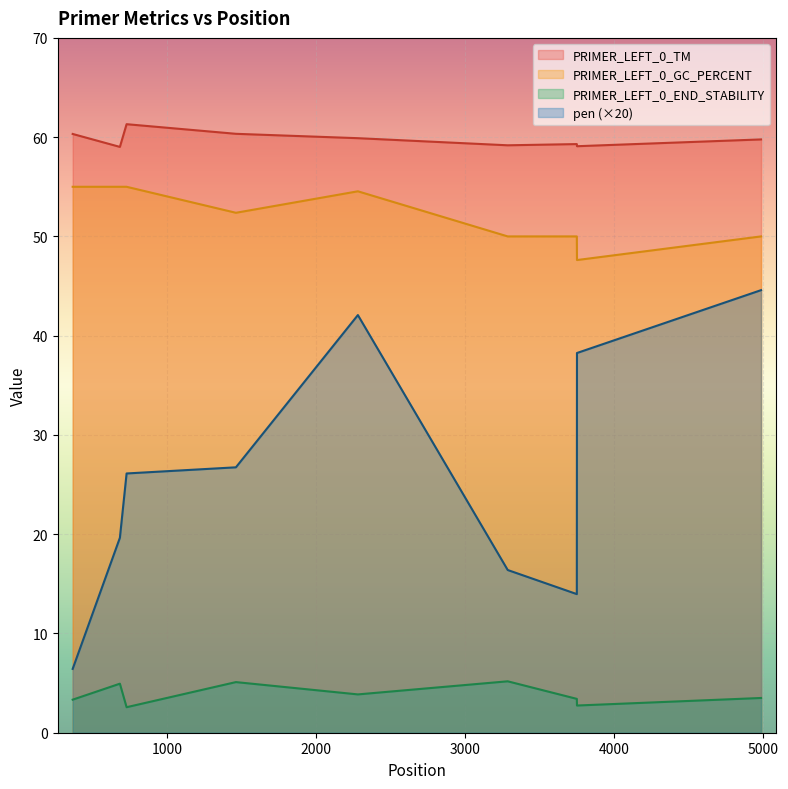

What is the average value of the PRIMER_LEFT_0_GC_PERCENT series?

52.2